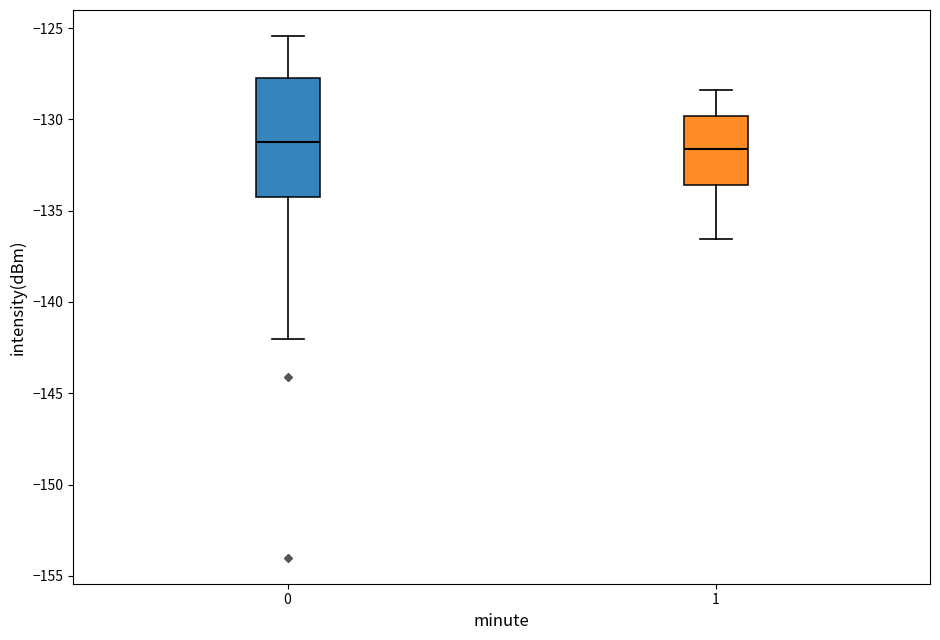

Reading left to right, transcribe this box plot: for each box, give where its median line is, the range the box spans, and where its two whiskers end, as read against the y-axis. The values are not printed on the chart, so give them approximately, as read against the axis.

0: median -131.0, box -134.5 to -127.5, whiskers -142.0 to -125.5
1: median -131.5, box -133.5 to -130.0, whiskers -136.5 to -128.5